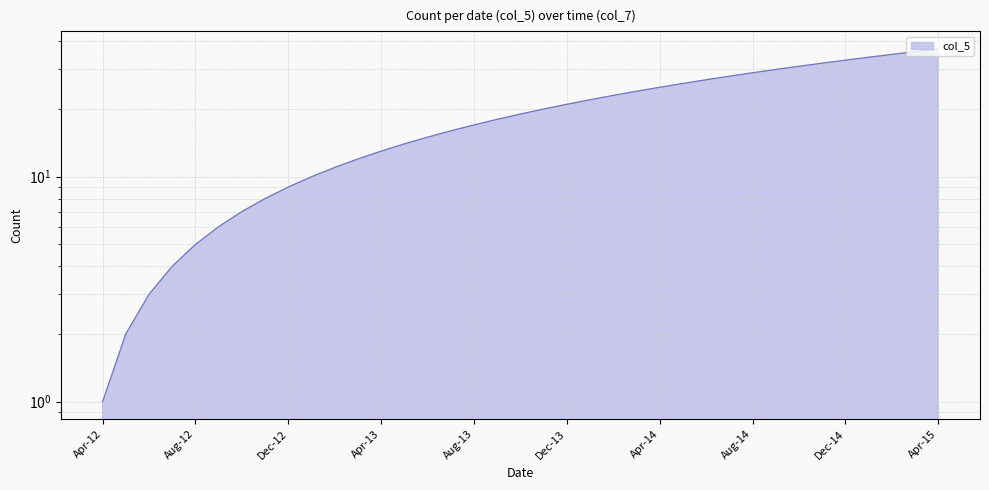

Which category has the lowest value across all series?

Apr-12